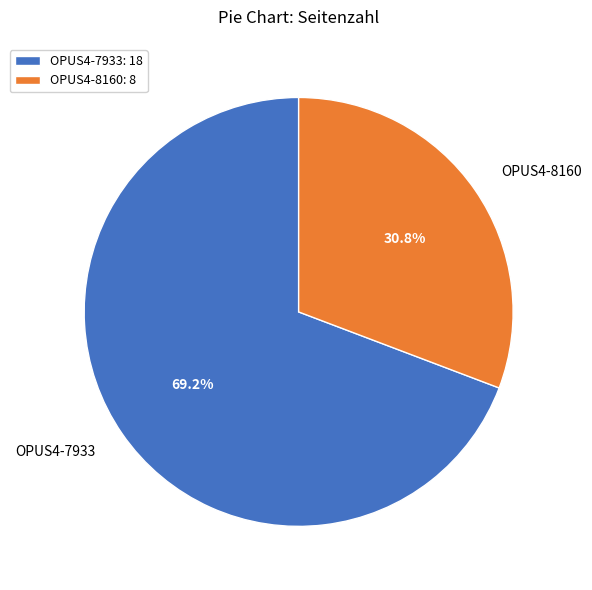

Which slice is the smallest?

OPUS4-8160